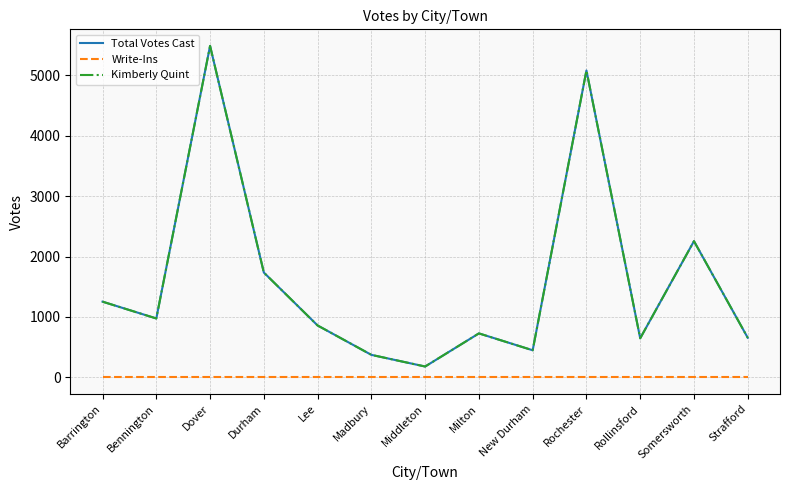

What position from the left is Madbury?

6